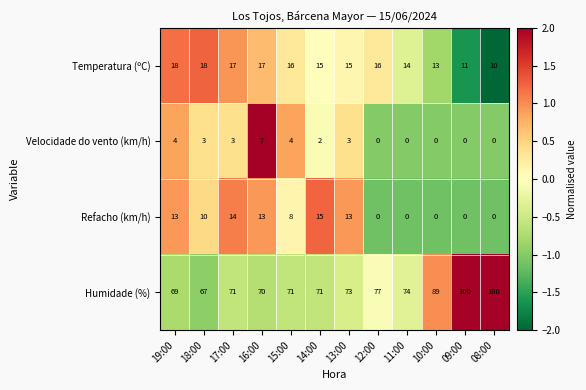

Which series has the largest total across all categories?

Humidade (%)